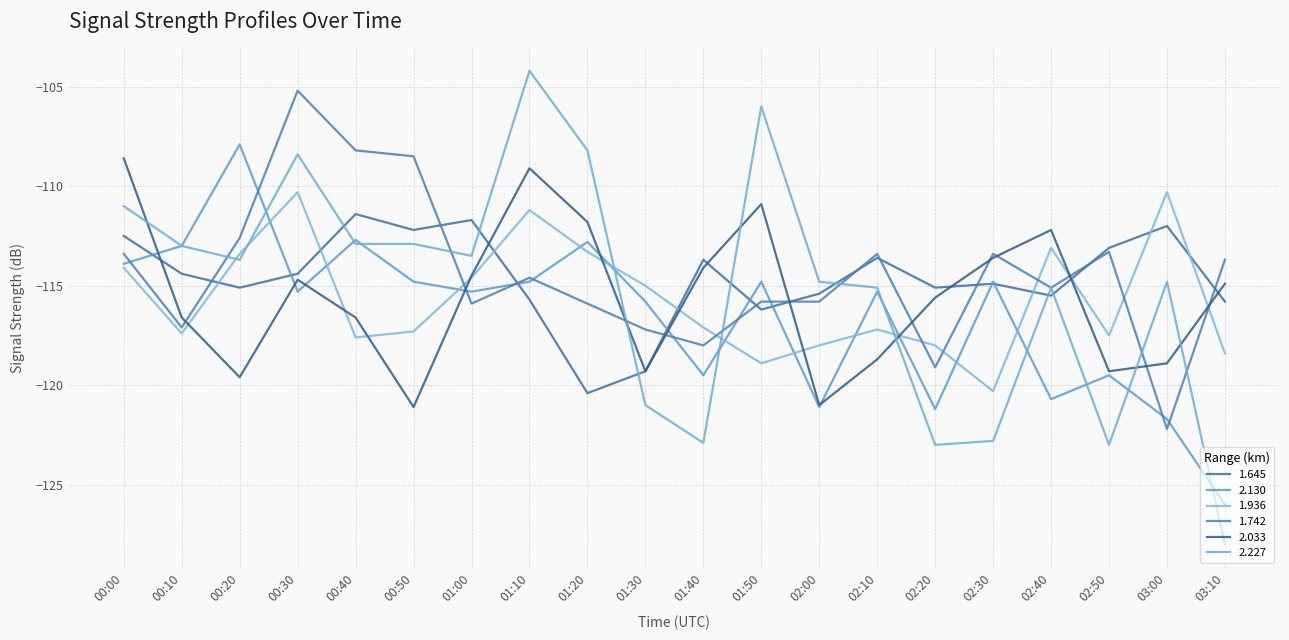

What is the difference between the maximum and minimum values in the 1.936 series?

10.0